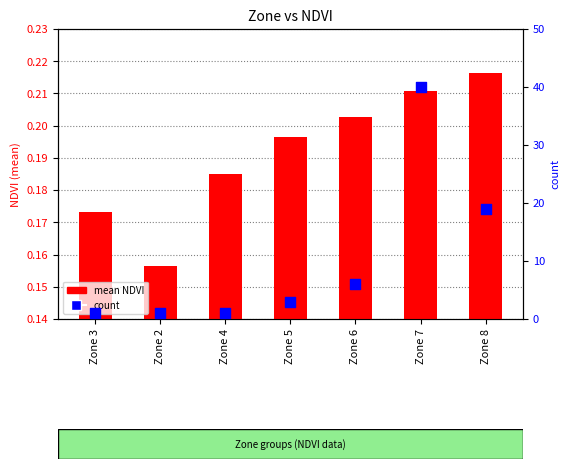

What is the total value across all series at Zone 5?

3.2